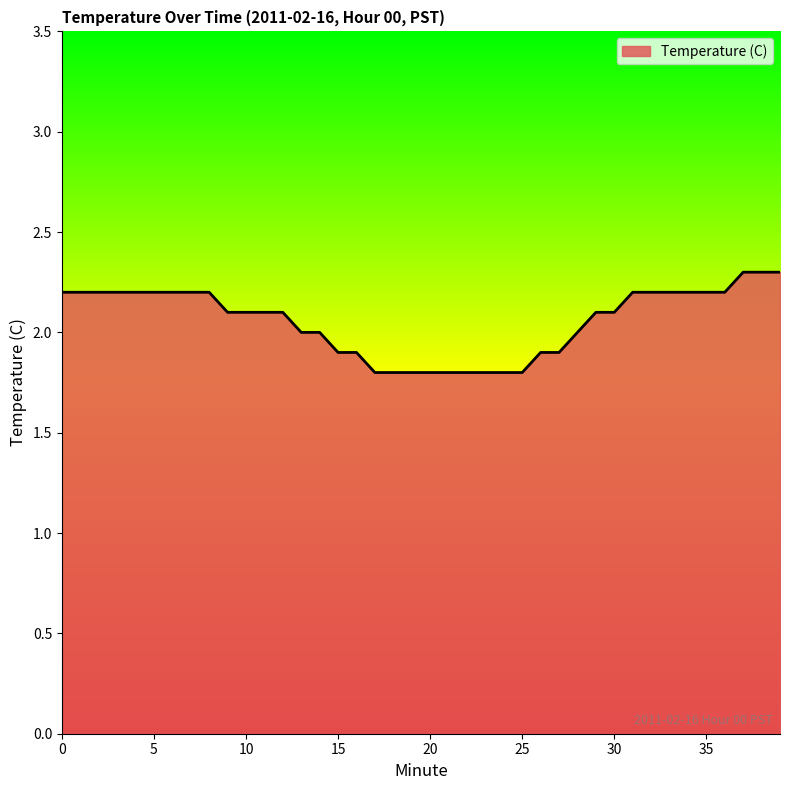

What is the difference between the maximum and minimum values?

0.5